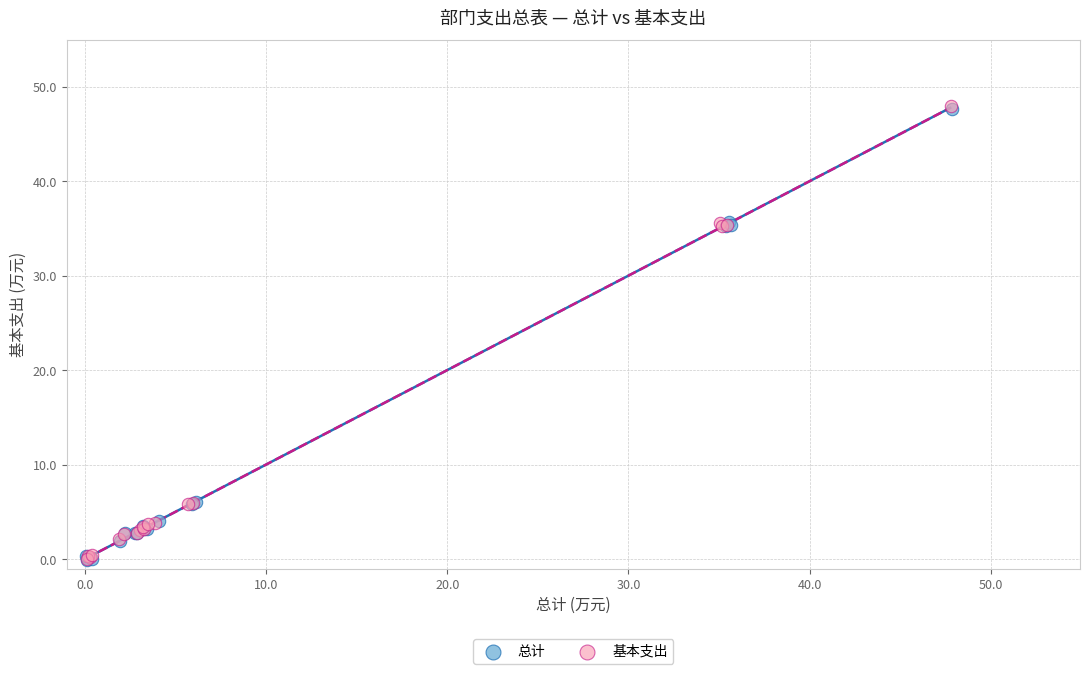

What are all the series names shown in the legend?

总计, 基本支出